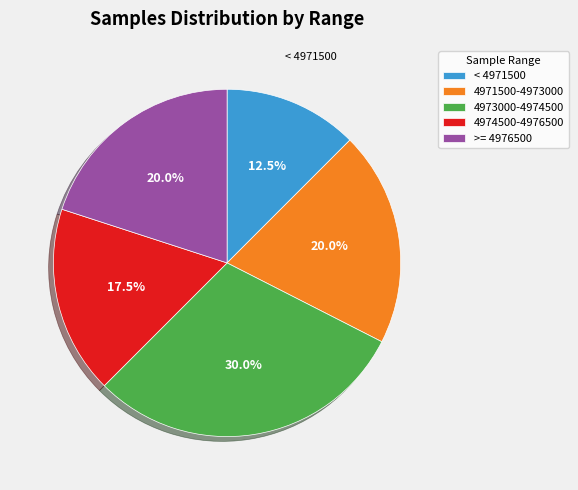

What is the smallest slice in the pie chart?

< 4971500